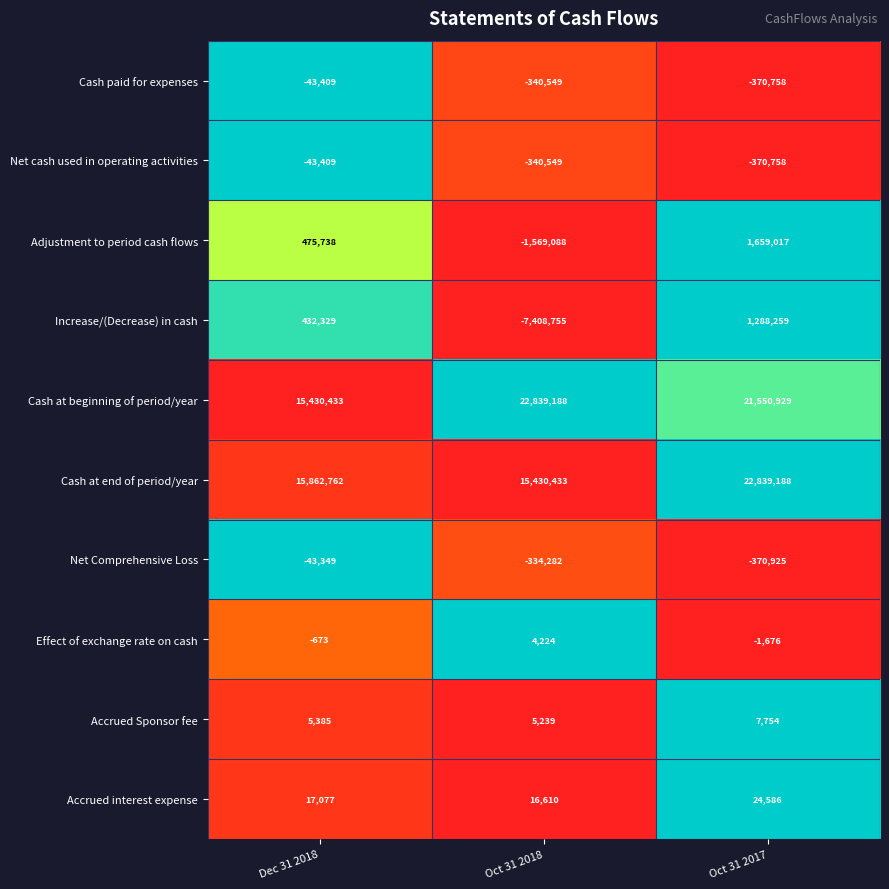

How many Effect of exchange rate on cash values are between -1676 and 4224?

3